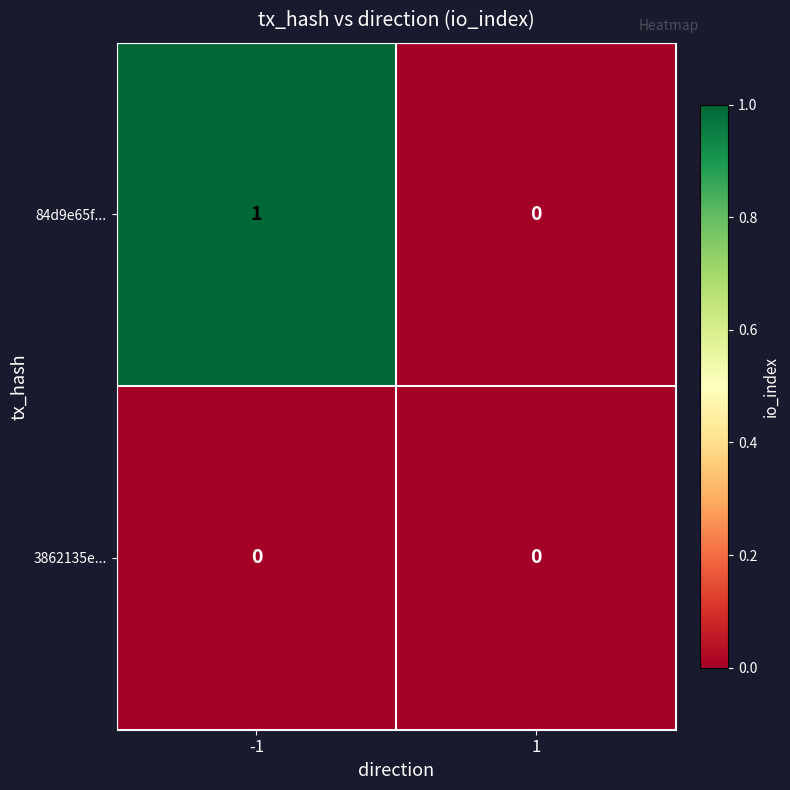

How many categories are shown in the chart?

2